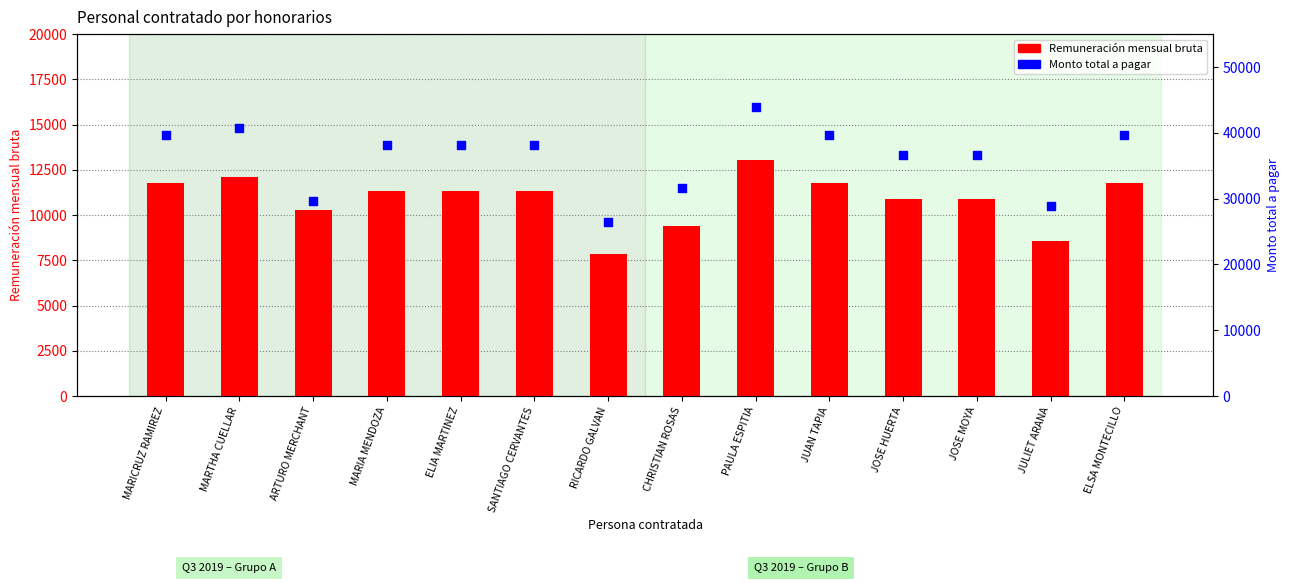

What are all the series names shown in the legend?

Remuneración mensual bruta, Monto total a pagar